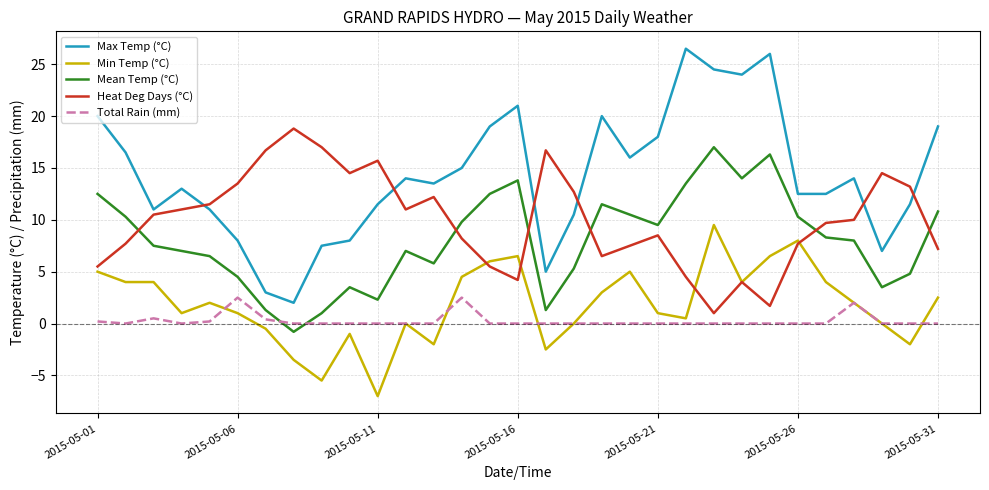

Does the chart have visible grid lines?

Yes